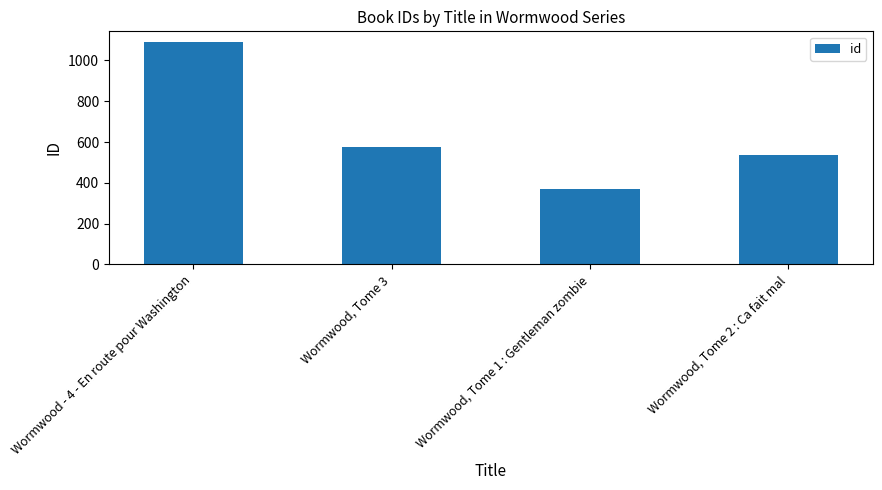

Which category has the lowest value across all series?

Wormwood, Tome 1 : Gentleman zombie